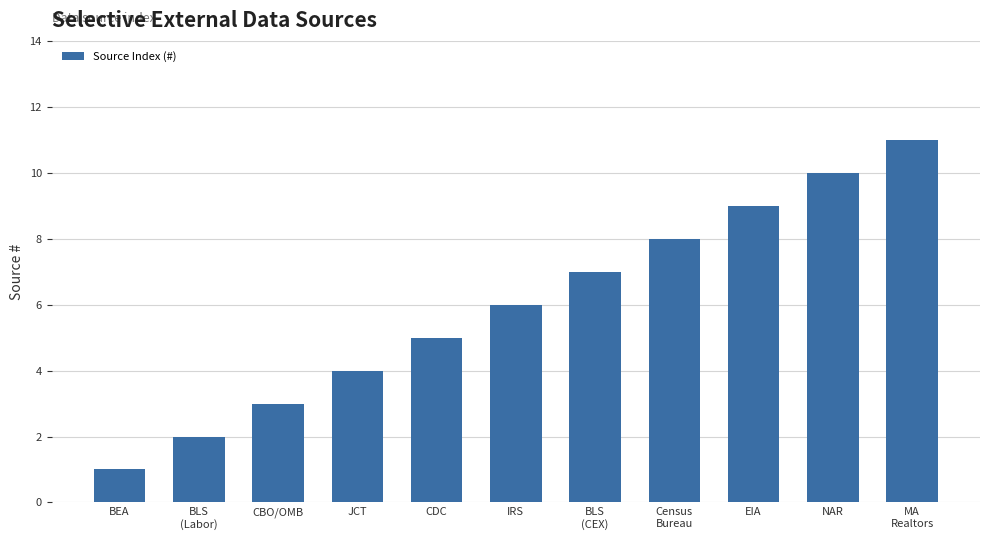

Where is the data nearest to the value 6?

IRS